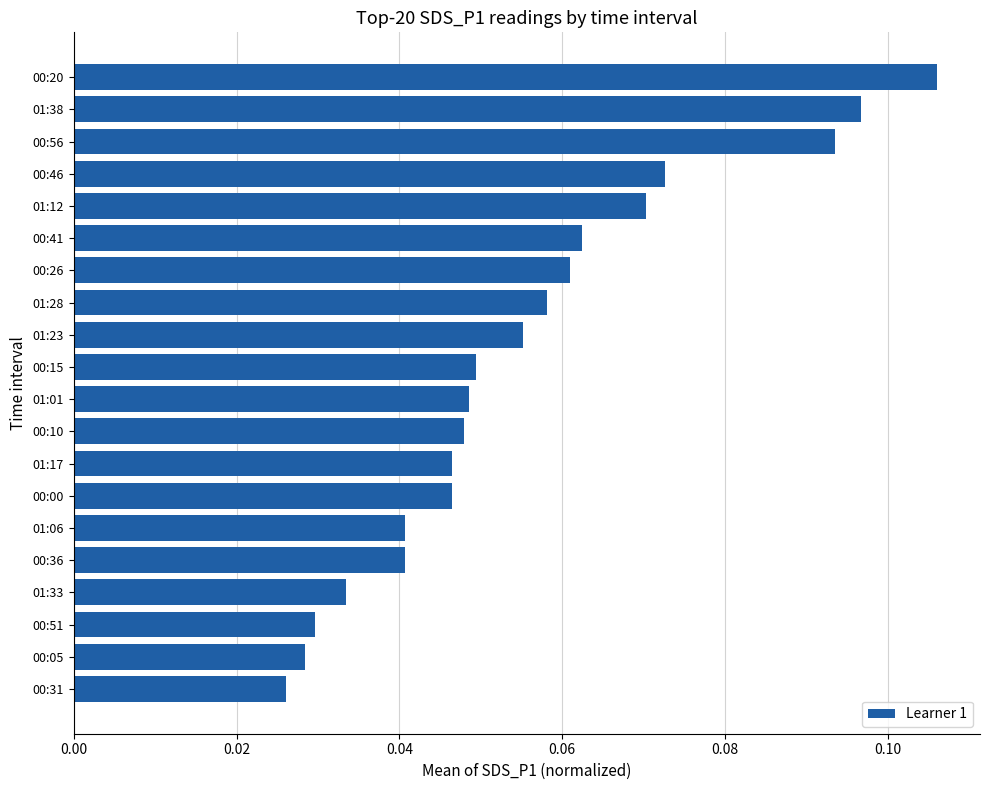

Which category has the highest value across all series?

00:20